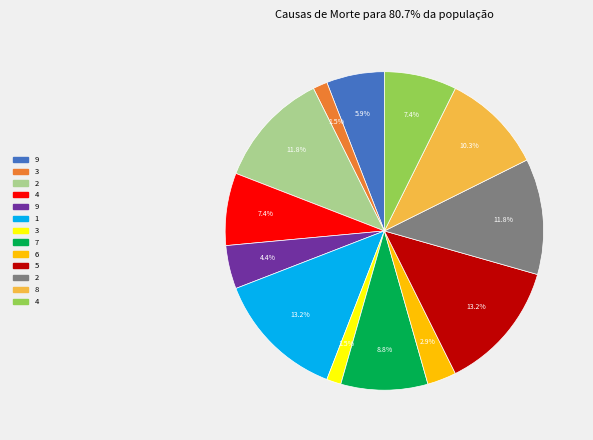

To the nearest percent, what is the difference between the largest and smallest slice percentages?

12%